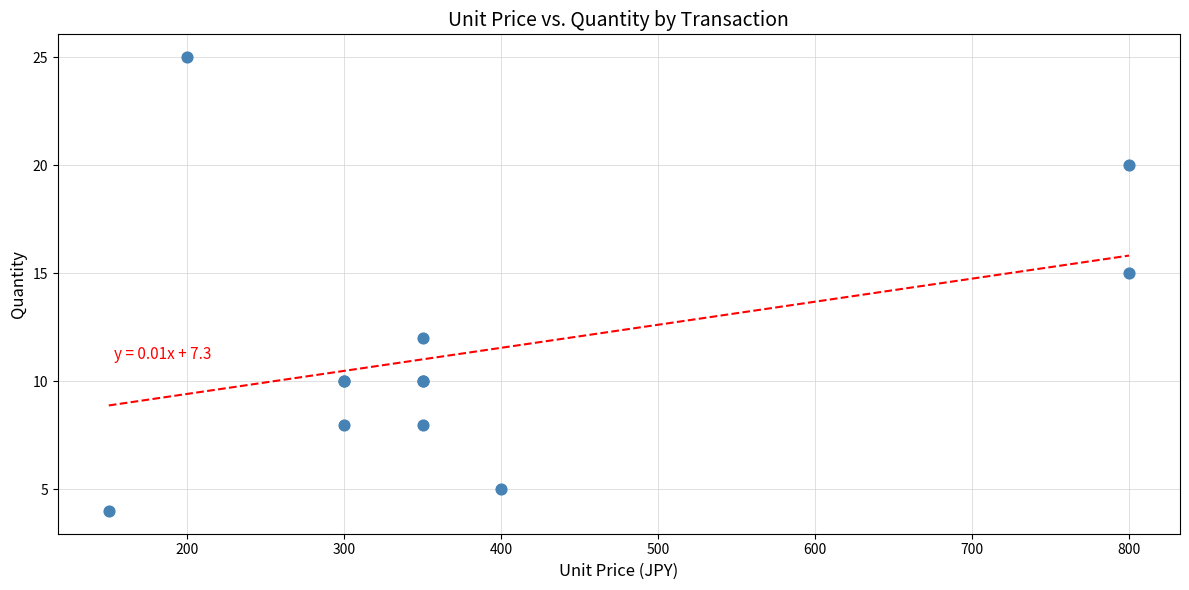

What Y value in the scatter plot is closest to 14?

15